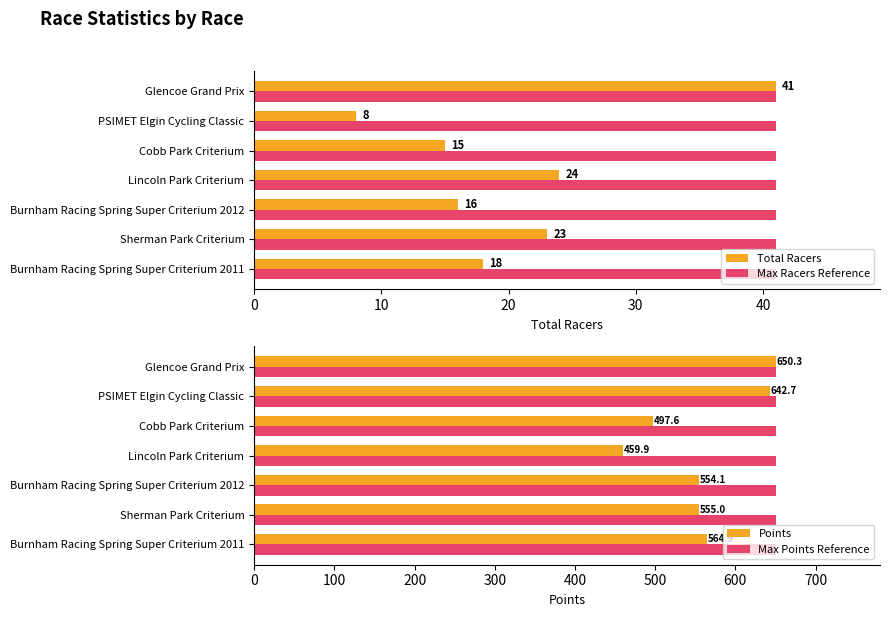

What is the approximate value of Total Racers at Cobb Park Criterium?

15